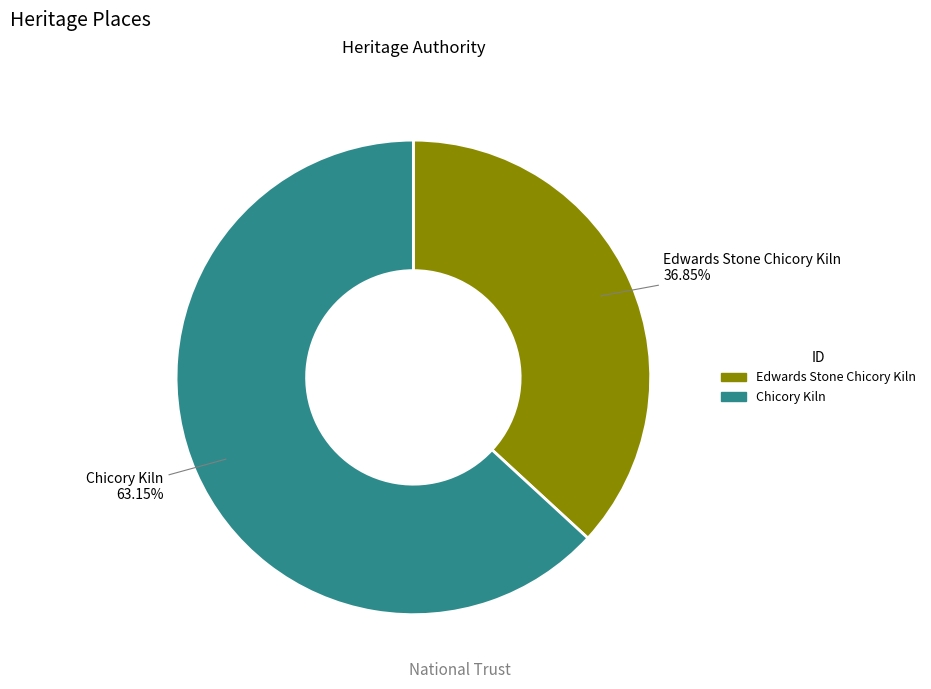

What is the smallest slice in the pie chart?

Edwards Stone Chicory Kiln